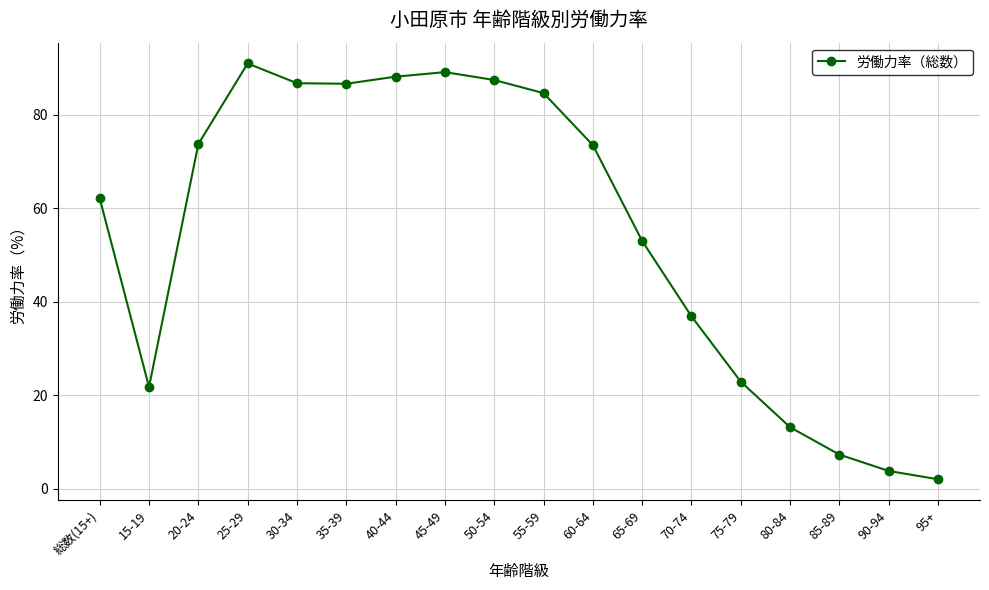

Where does the data first go above 73?

20-24